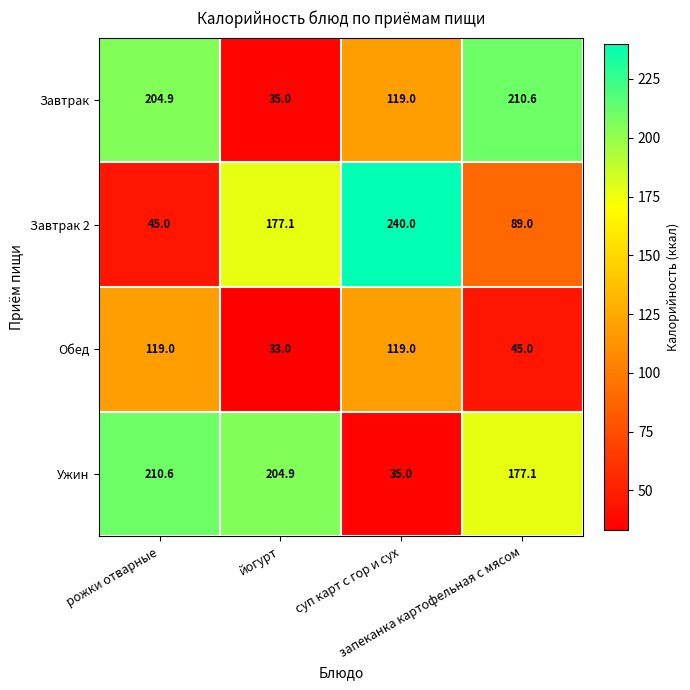

Which series has the widest spread of values?

Завтрак 2